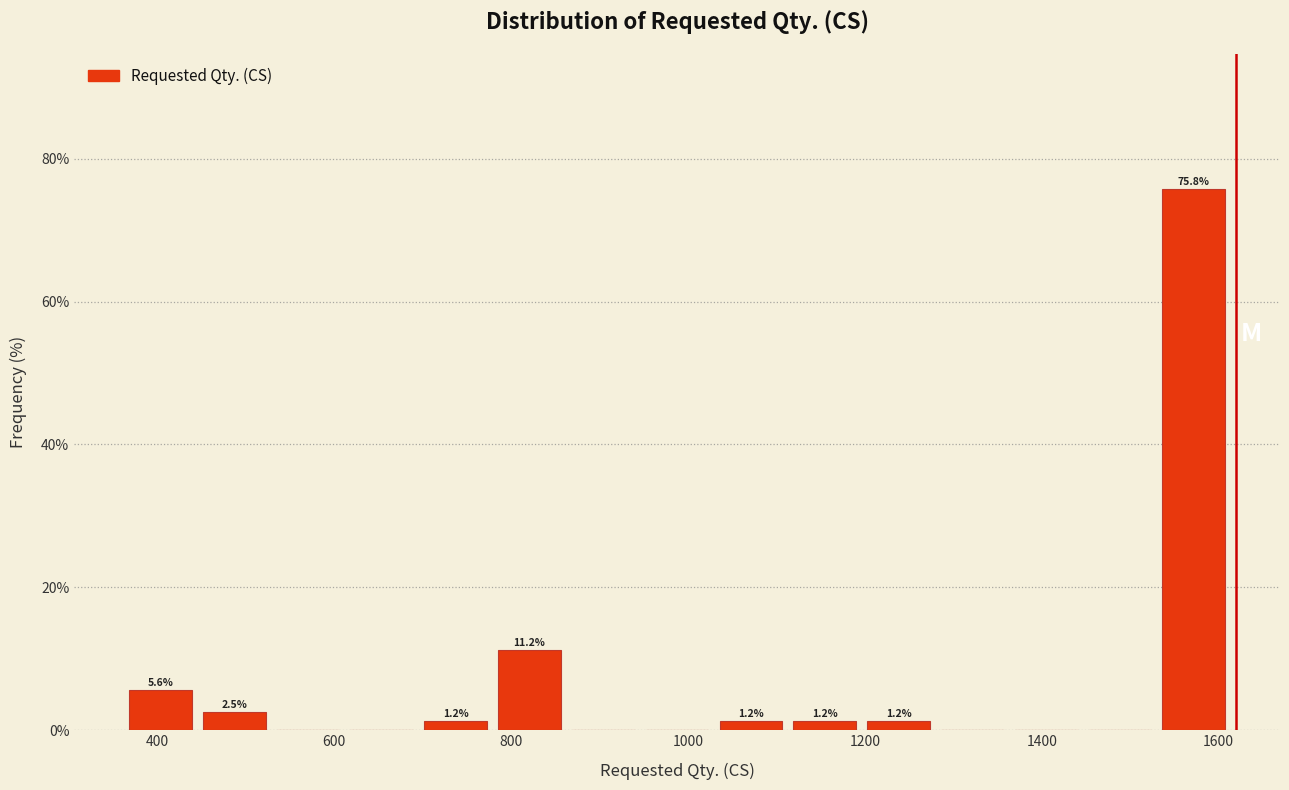

Which range on the x-axis has the tallest bar?

1540 to 1620